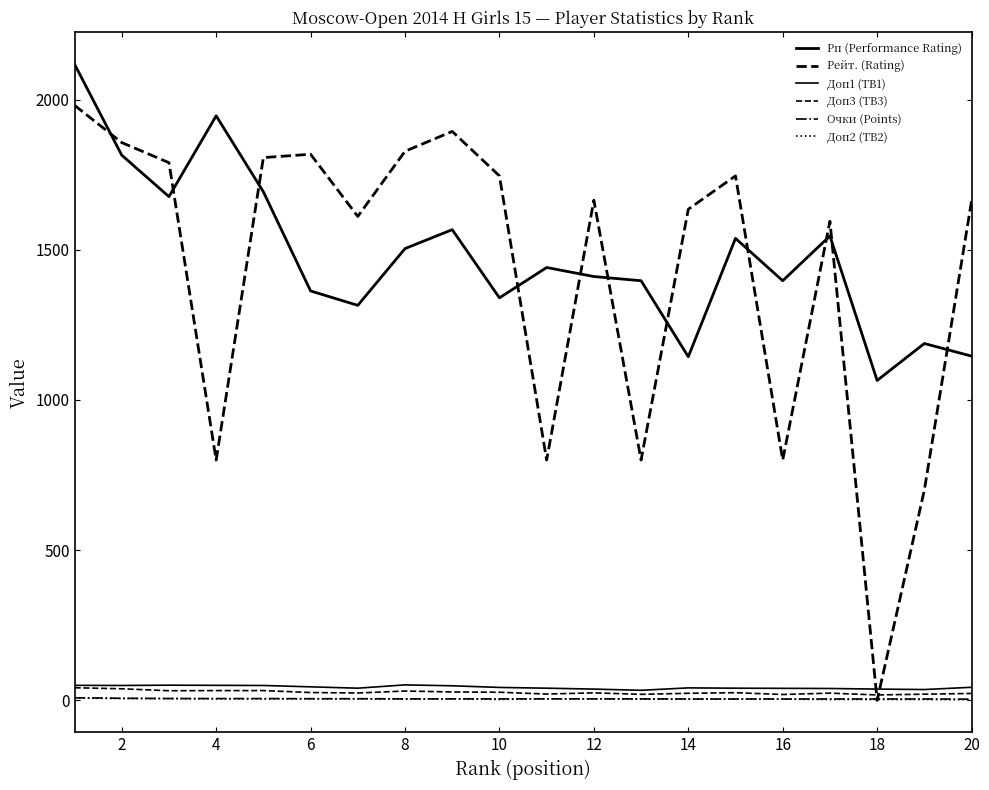

What is the difference between the maximum and minimum values in the Рейт. (Rating) series?

1981.0